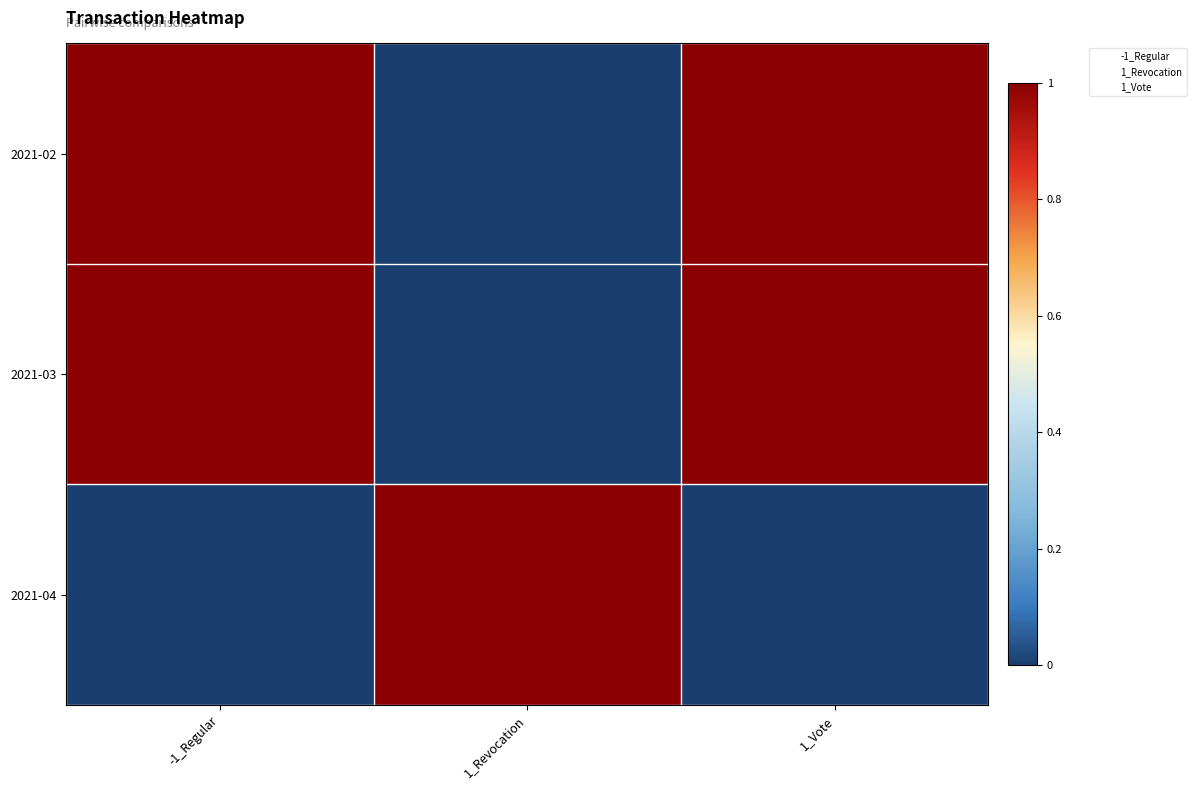

At how many categories does at least one series exceed 0?

3